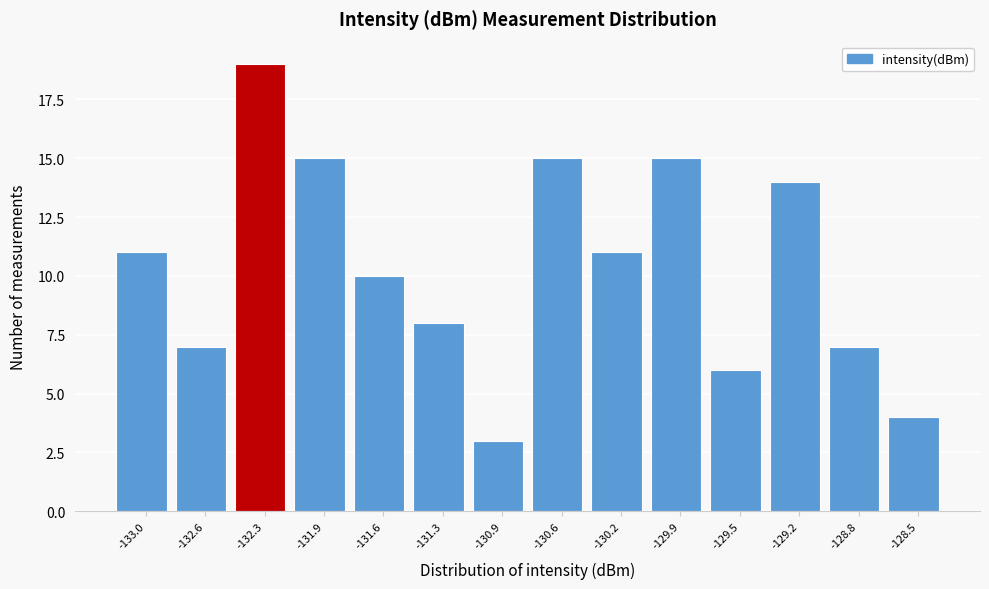

Reading left to right, transcribe this chart: for each bar, give the range it covers on the x-axis and its height. Neither the bar edges nor the heights are printed on the chart, so give them approximately, as read against the axes.

-133.15 to -132.80: 11
-132.80 to -132.45: 7
-132.45 to -132.10: 19
-132.10 to -131.75: 15
-131.75 to -131.40: 10
-131.40 to -131.10: 8
-131.10 to -130.75: 3
-130.75 to -130.40: 15
-130.40 to -130.05: 11
-130.05 to -129.70: 15
-129.70 to -129.35: 6
-129.35 to -129.00: 14
-129.00 to -128.65: 7
-128.65 to -128.30: 4